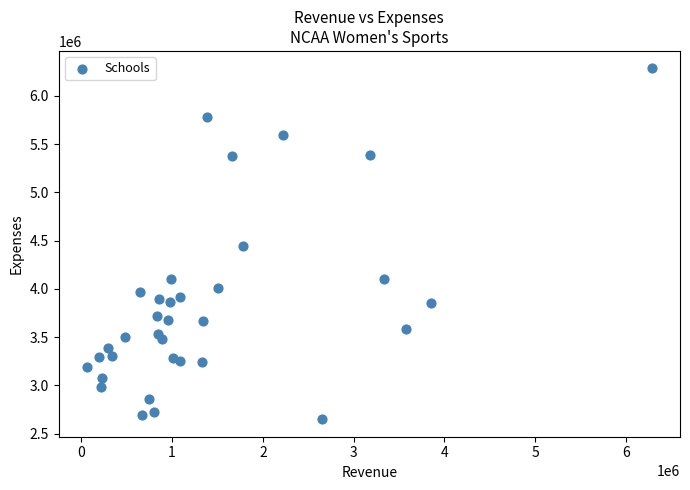

What is the range of X values (max minus min)?

6221667